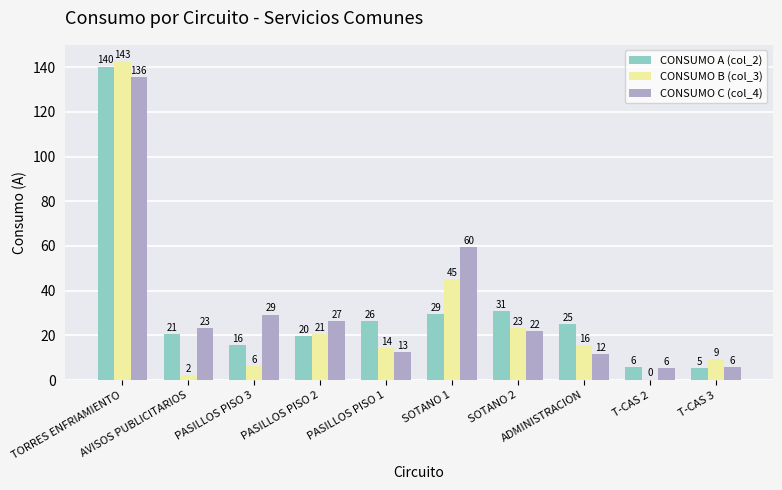

What is the maximum value shown in the chart?

142.8